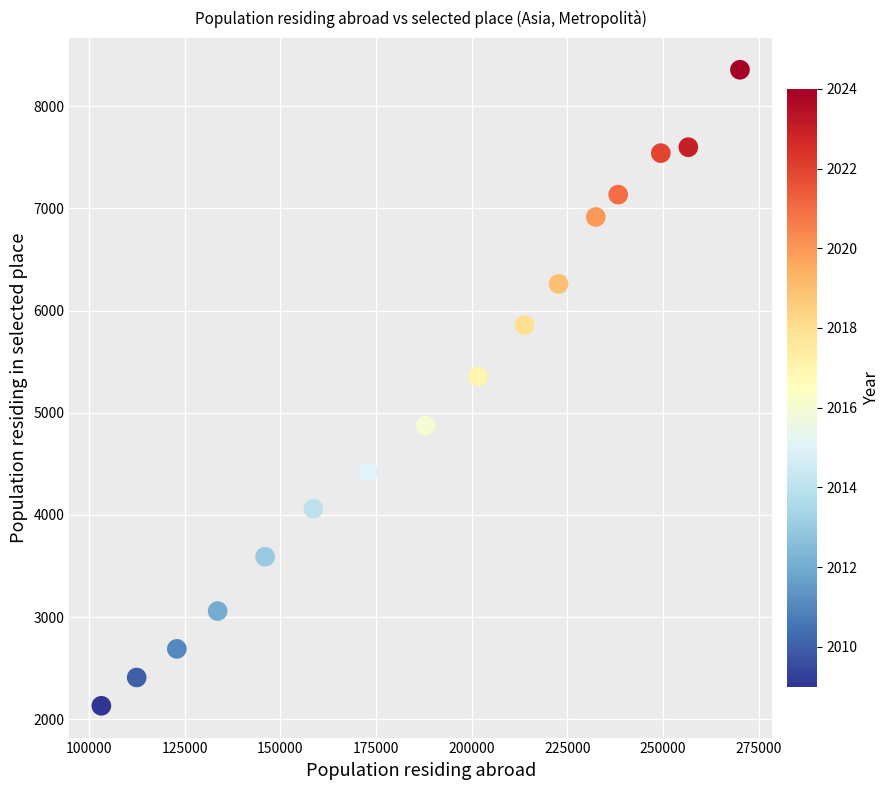

What is the range of Y values (max minus min)?

6226